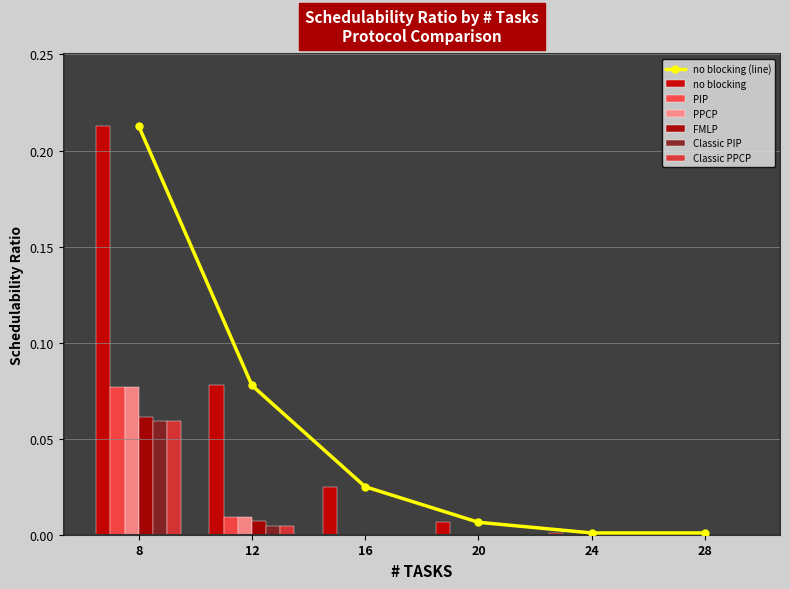

The FMLP series shows 0.0 at 16. True or false?

True